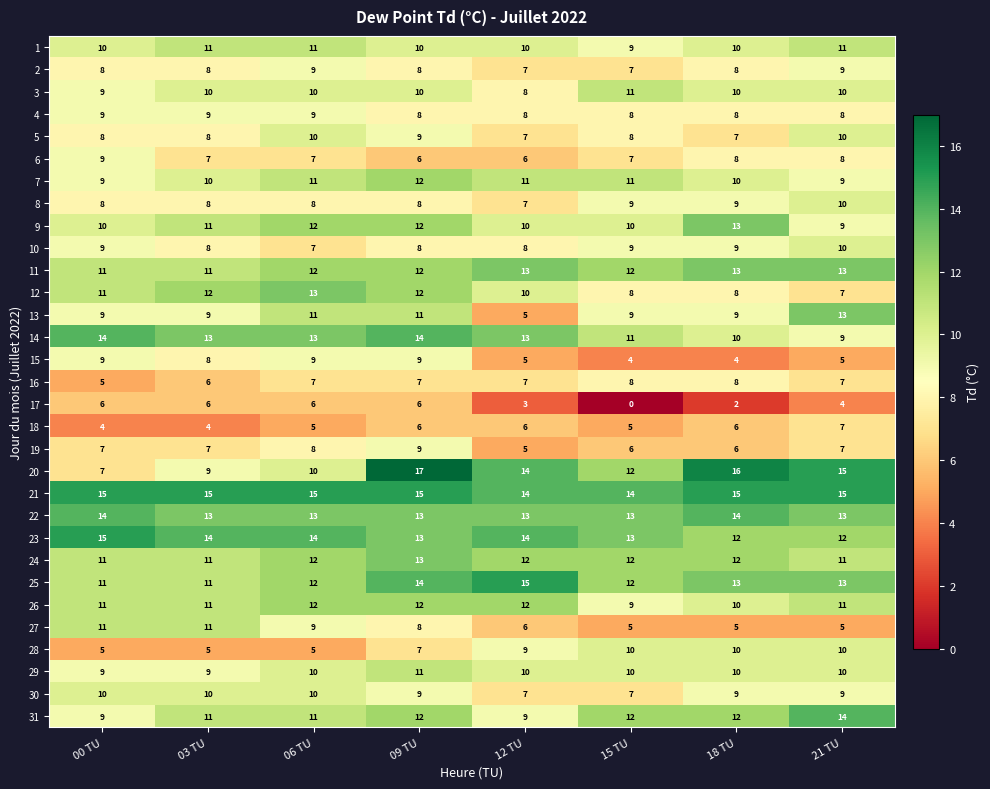

How many 2 values are between 8 and 9?

6